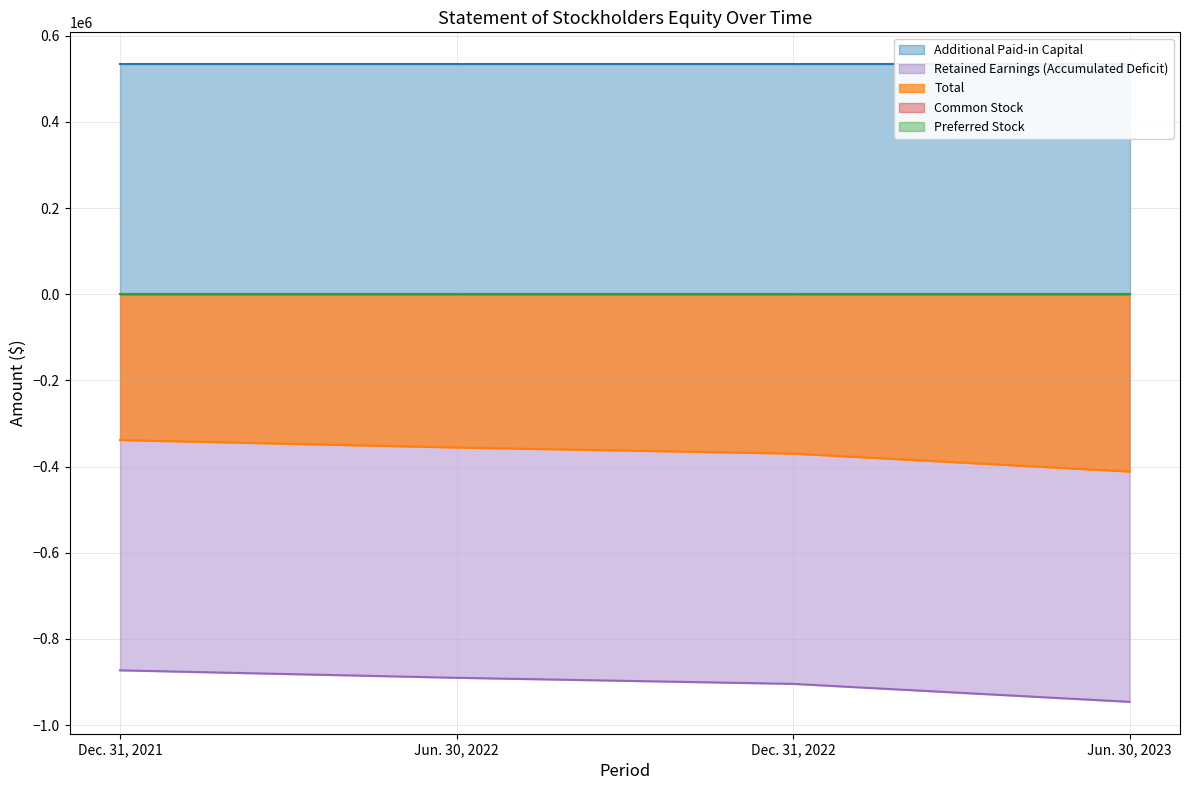

At how many categories does at least one series exceed -145957?

4